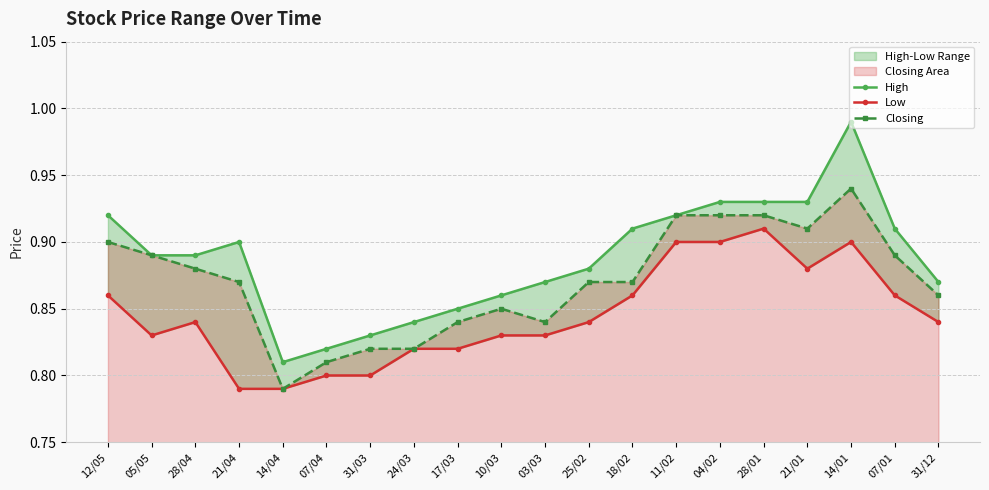

The value of Low at 14/01 is 0.6. True or false?

False